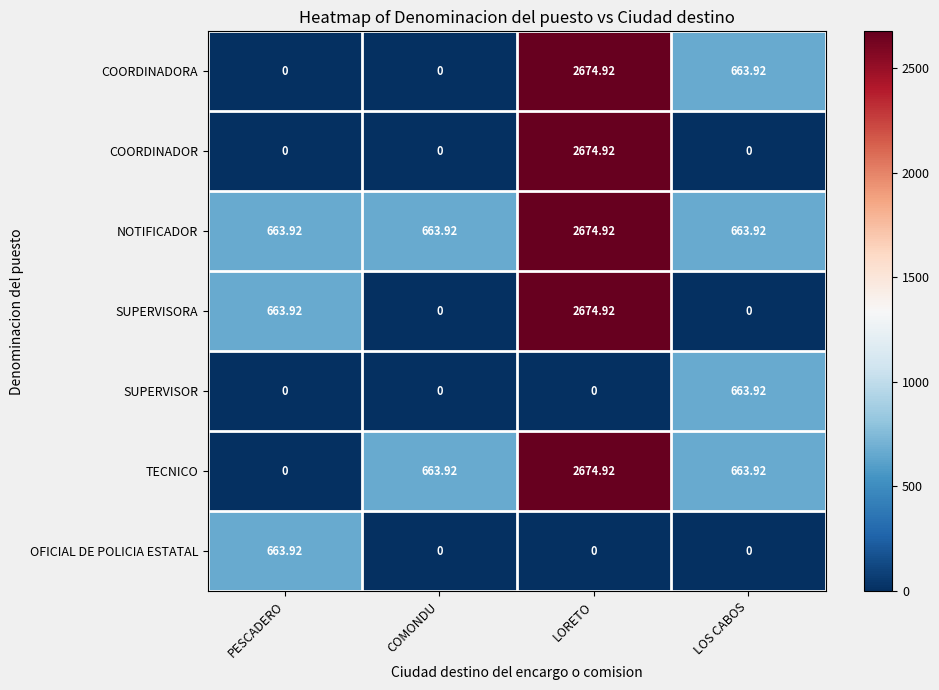

At which category is the sum across all series the highest?

LORETO